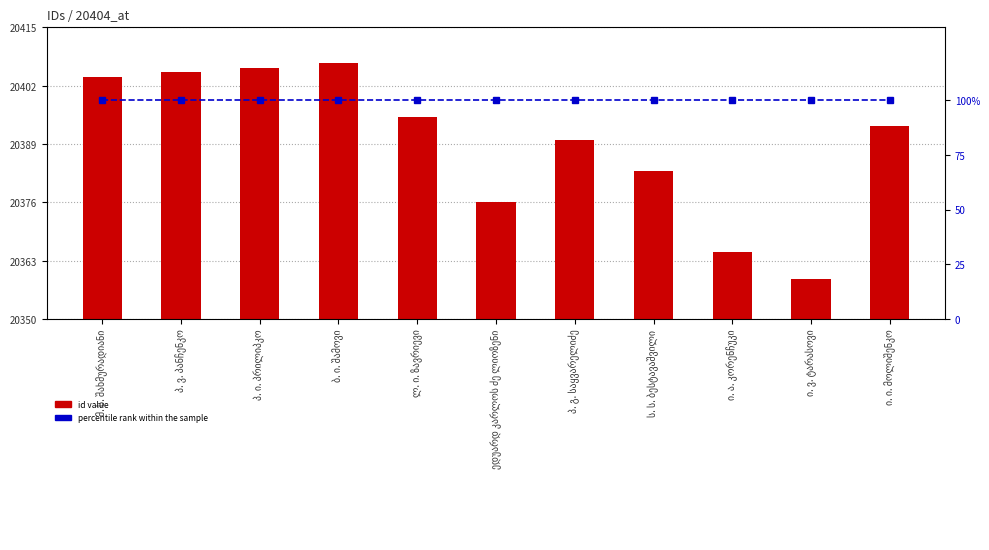

Rank the series by their maximum value, from highest to lowest.

id value, percentile rank within the sample